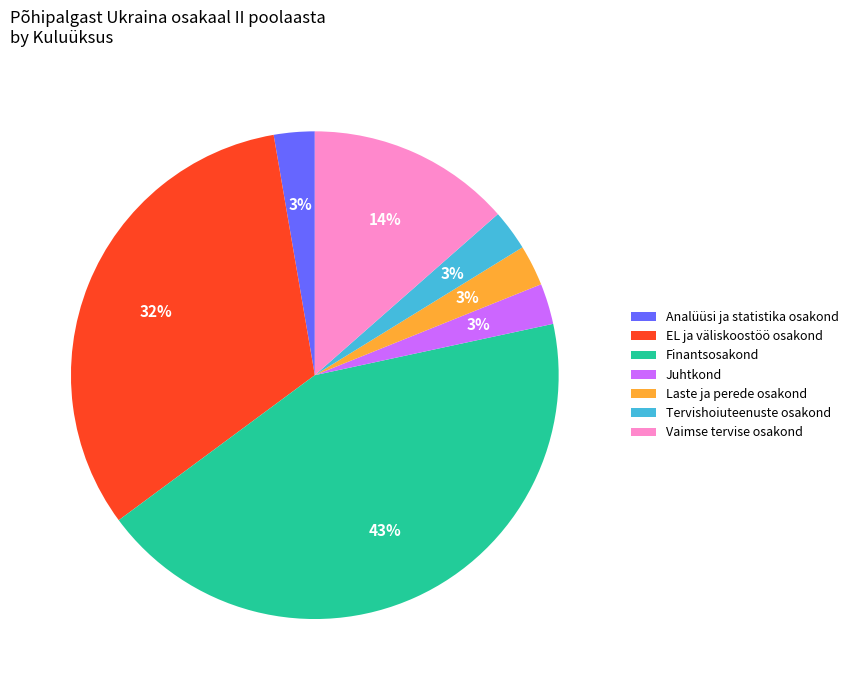

Is Tervishoiuteenuste osakond the majority of the pie?

No